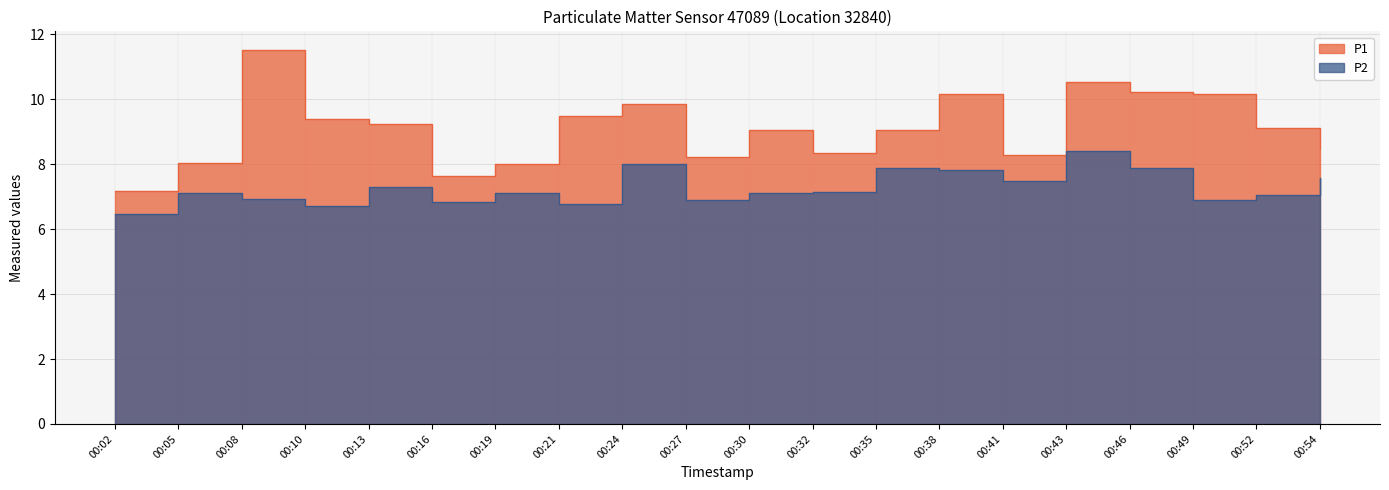

The value of P1 at 00:02 is 1.8. True or false?

False